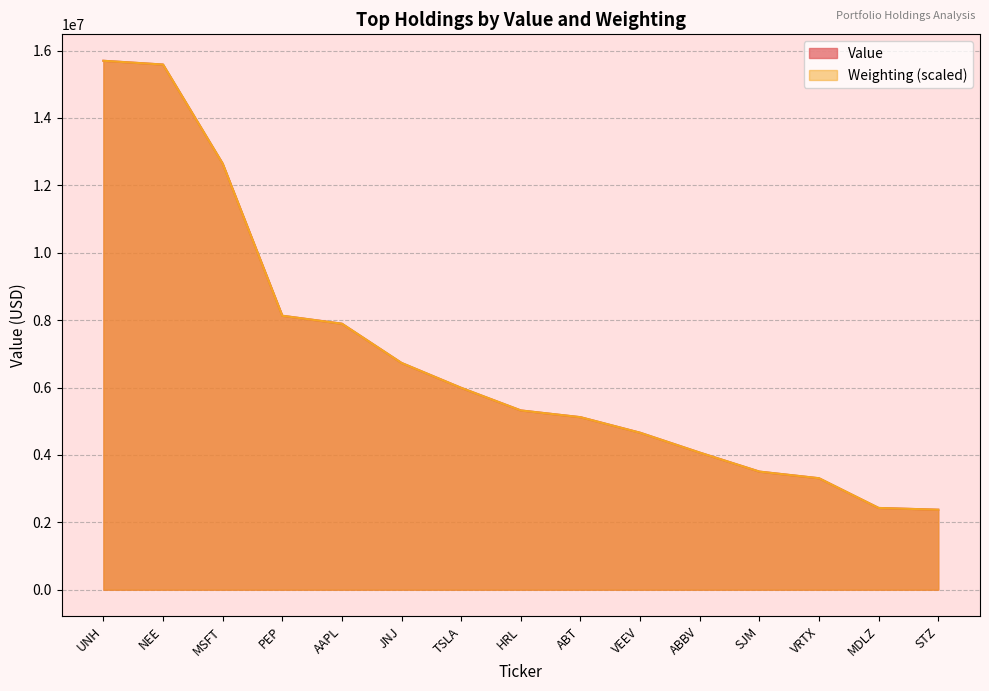

What is the total value across all series at PEP?

16263491.7